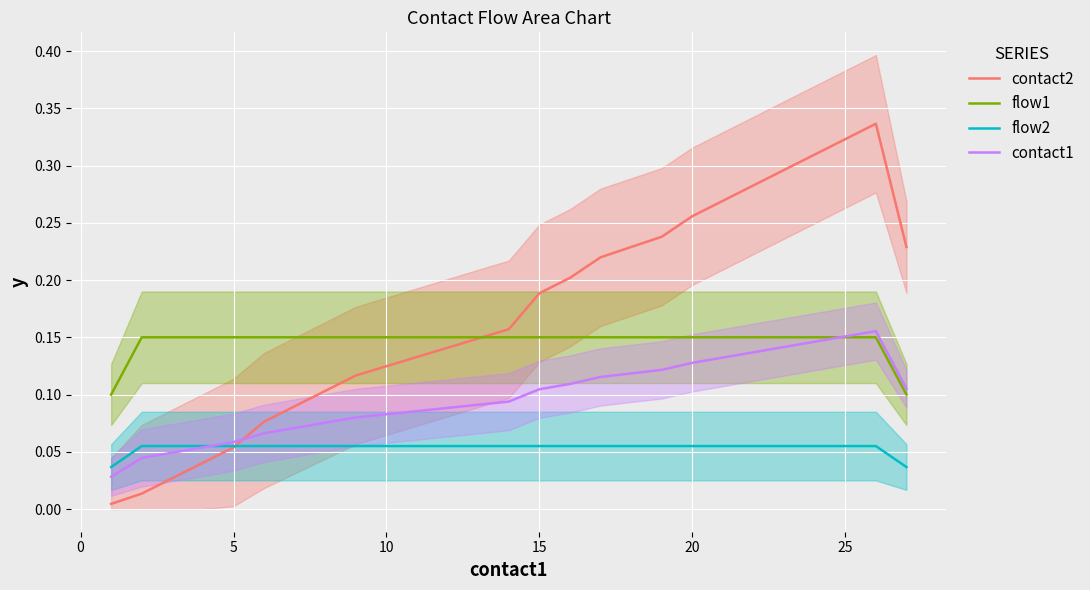

Which series has the largest total across all categories?

contact2